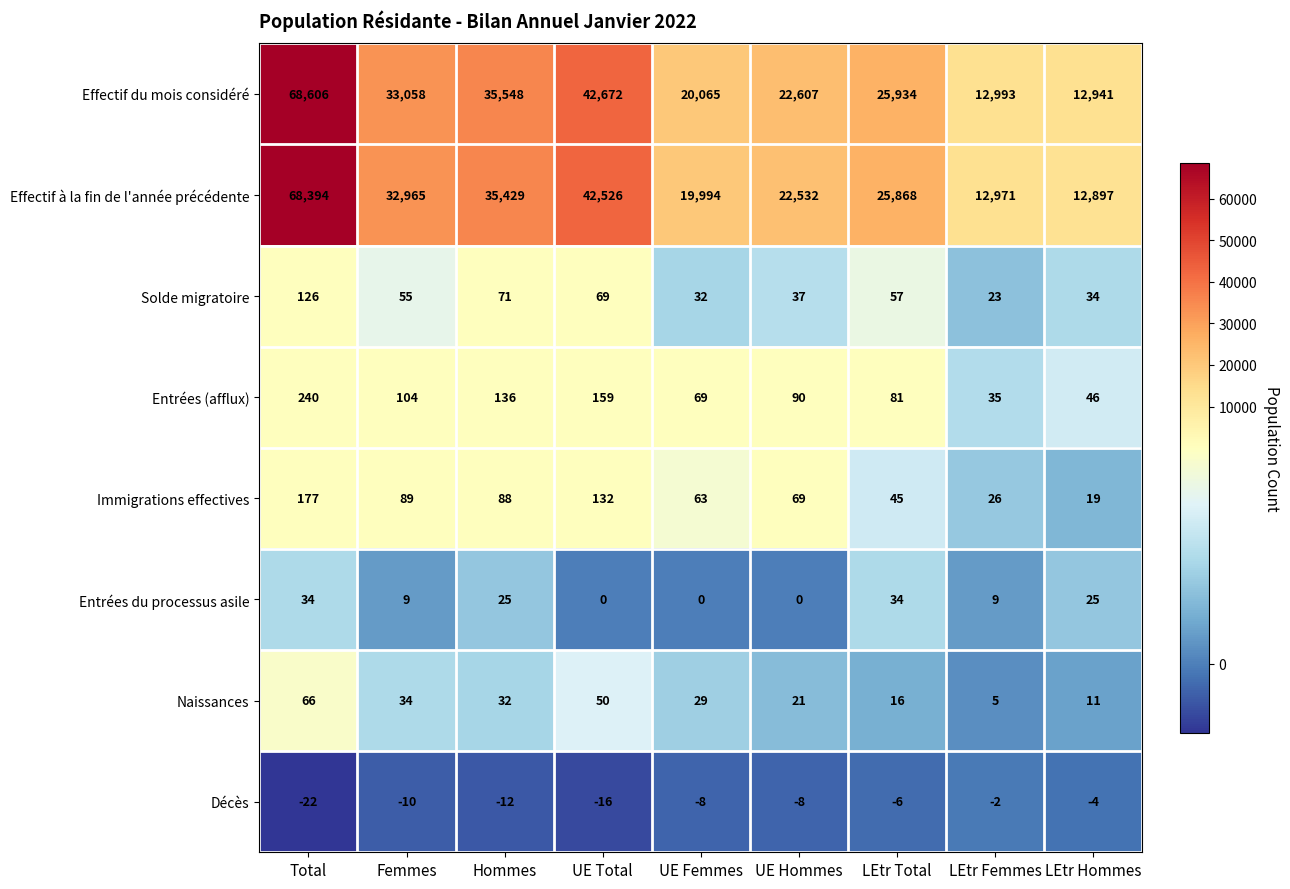

What is the lowest value of the Entrées (afflux) series?

35